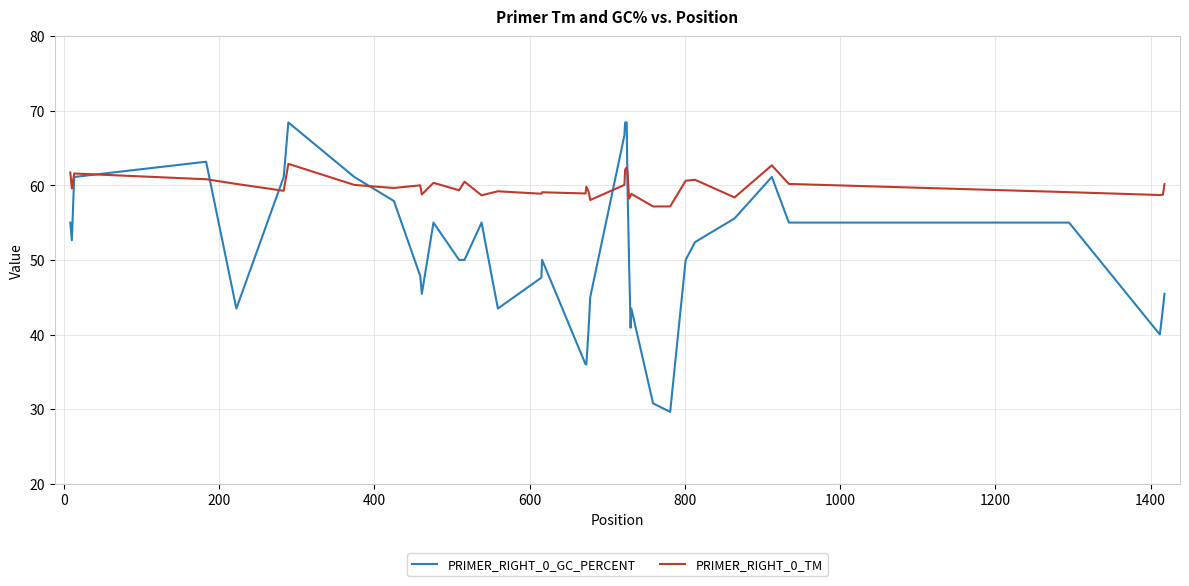

Which series has the widest spread of values?

PRIMER_RIGHT_0_GC_PERCENT